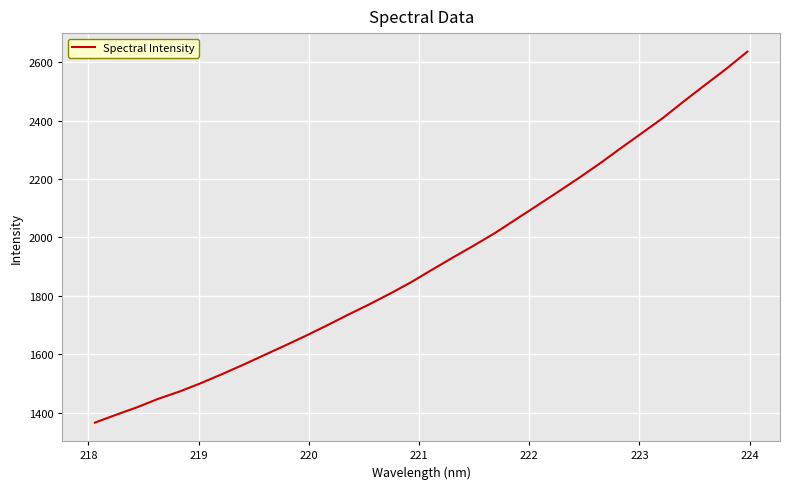

What is the minimum value shown in the chart?

1365.4